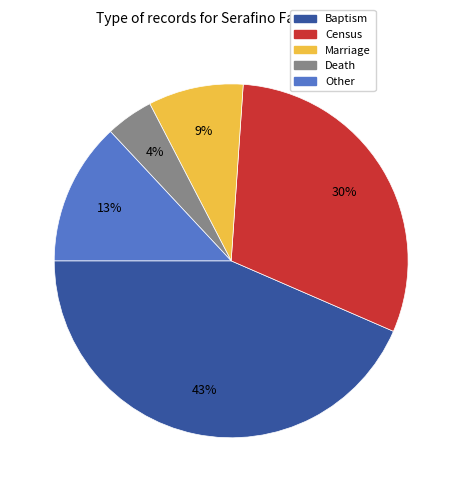

Is there any slice that represents more than half of the pie?

No